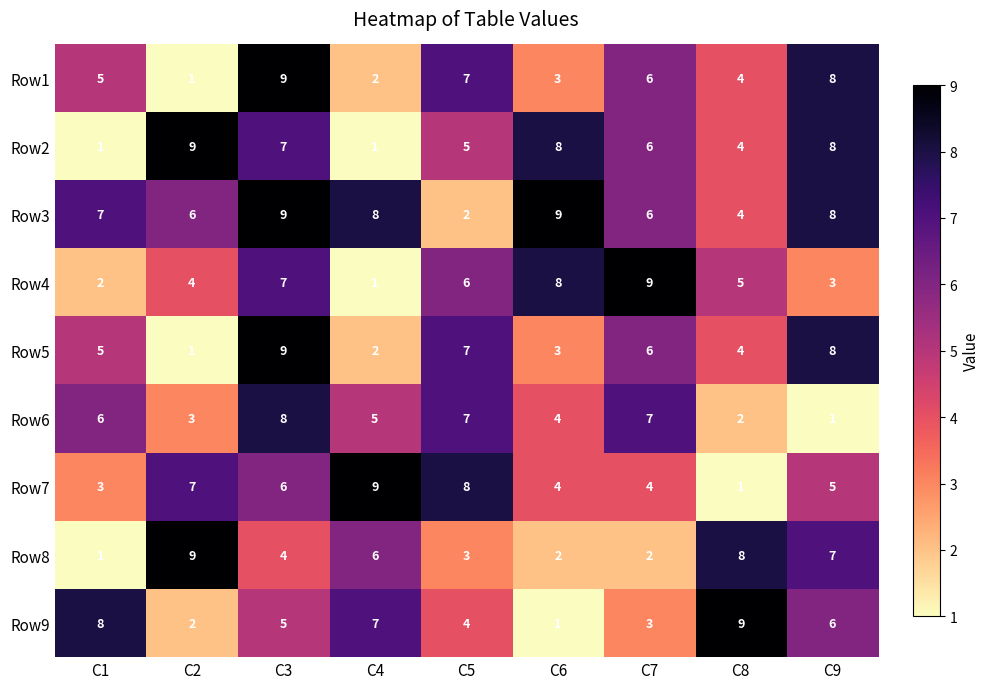

At which category is the sum across all series the highest?

C3